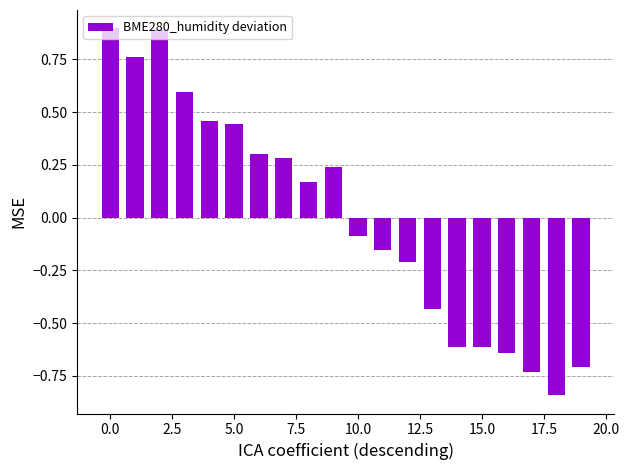

What is the difference between the second highest and second lowest values?

1.6